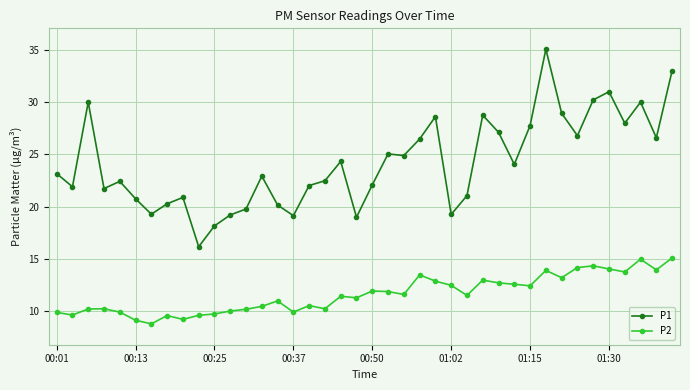

What is the average value of the P1 series?

24.2